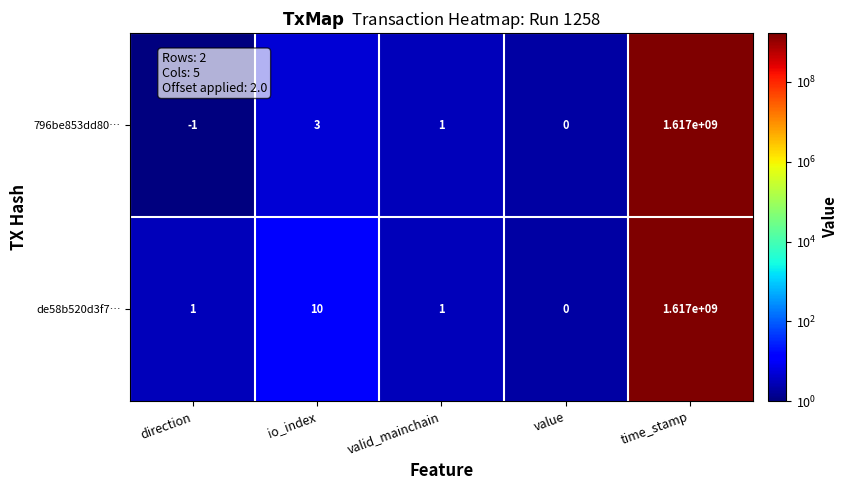

What is the difference between the maximum and minimum values in the de58b520d3f7… series?

1617000000